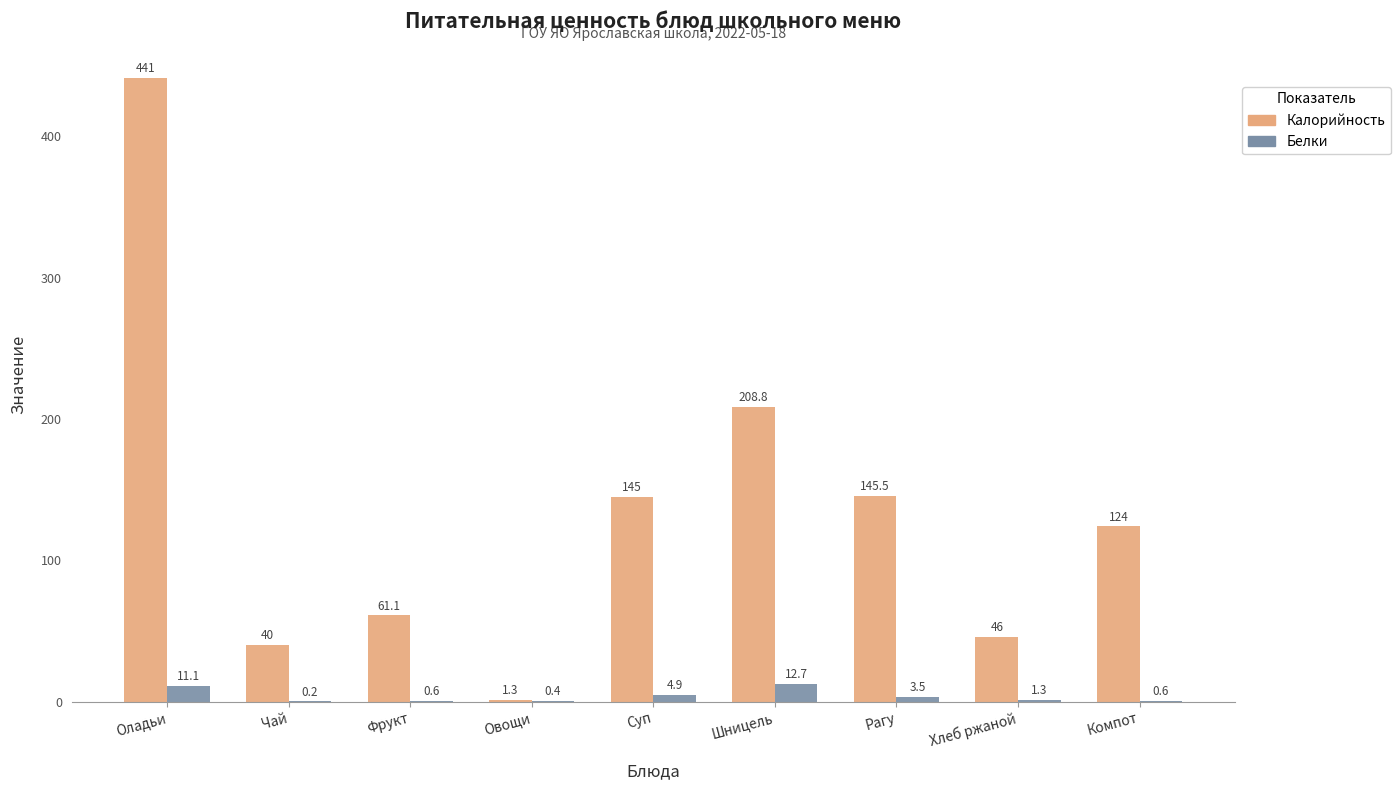

At which label does Калорийность reach its peak?

Оладьи